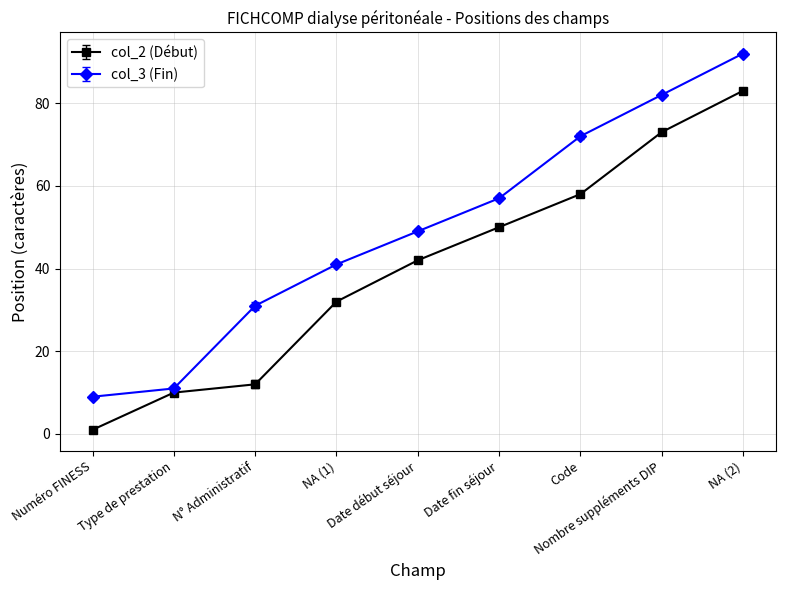

What is the difference between the highest and lowest values at Code?

14